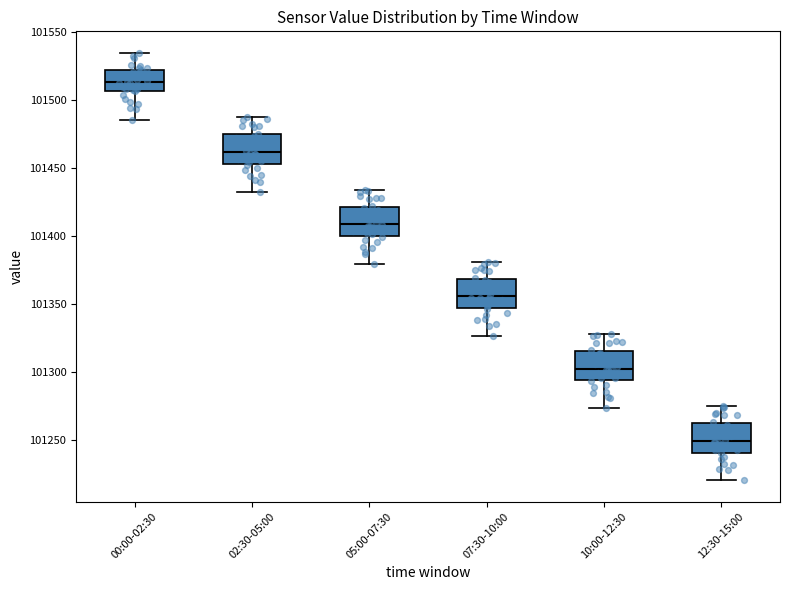

Where does the median line of the box for 02:30-05:00 sit on the y-axis? The values are not printed on the chart, so give them approximately, as read against the axis.

101460